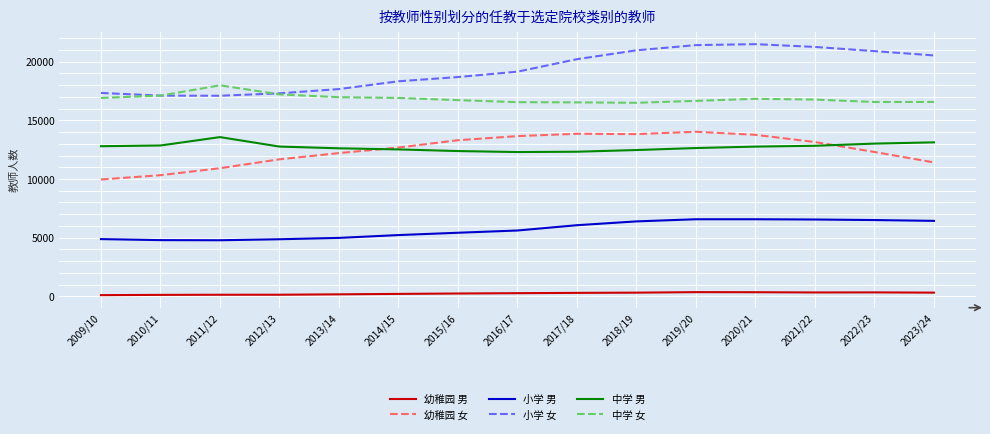

Rank the series at 2018/19 from lowest to highest value.

幼稚园 男, 小学 男, 中学 男, 幼稚园 女, 中学 女, 小学 女